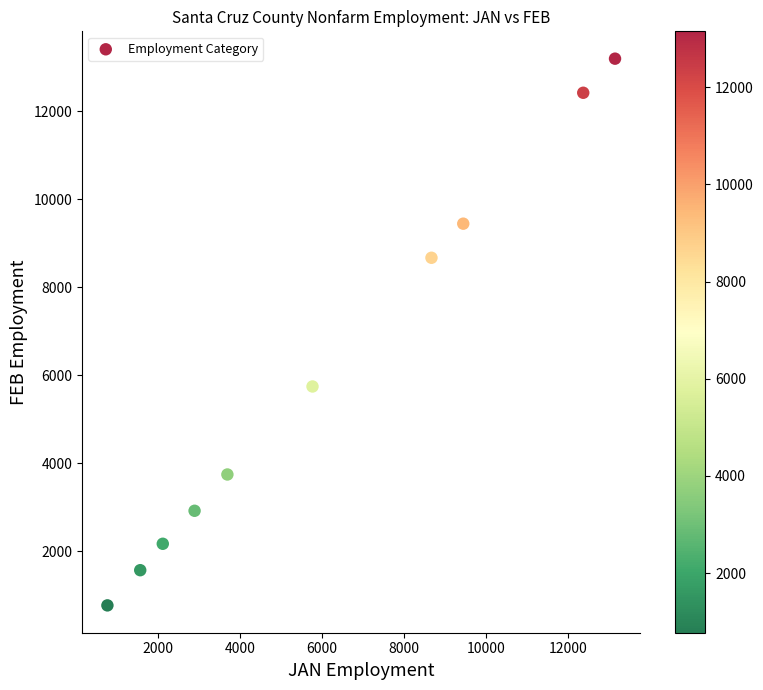

What Y value in the scatter plot is closest to 6987?

5750